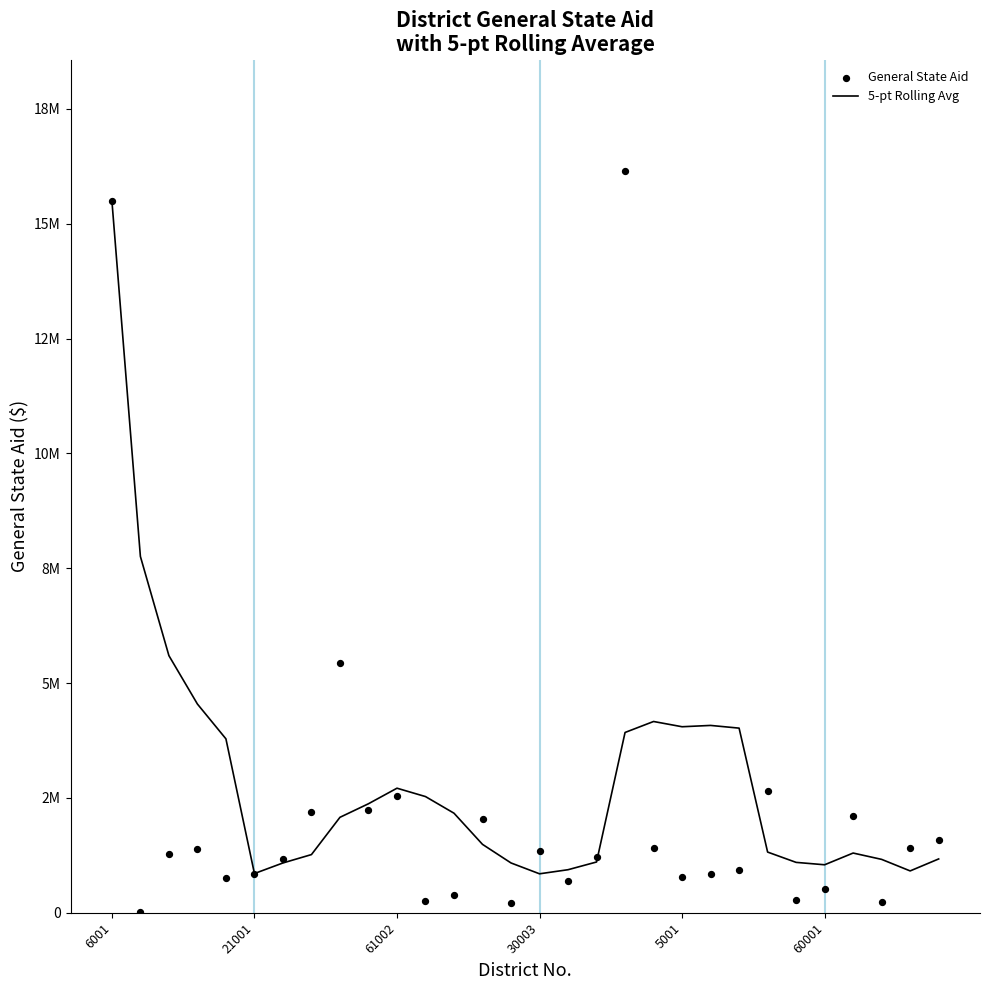

Which series has the widest spread of Y values?

General State Aid